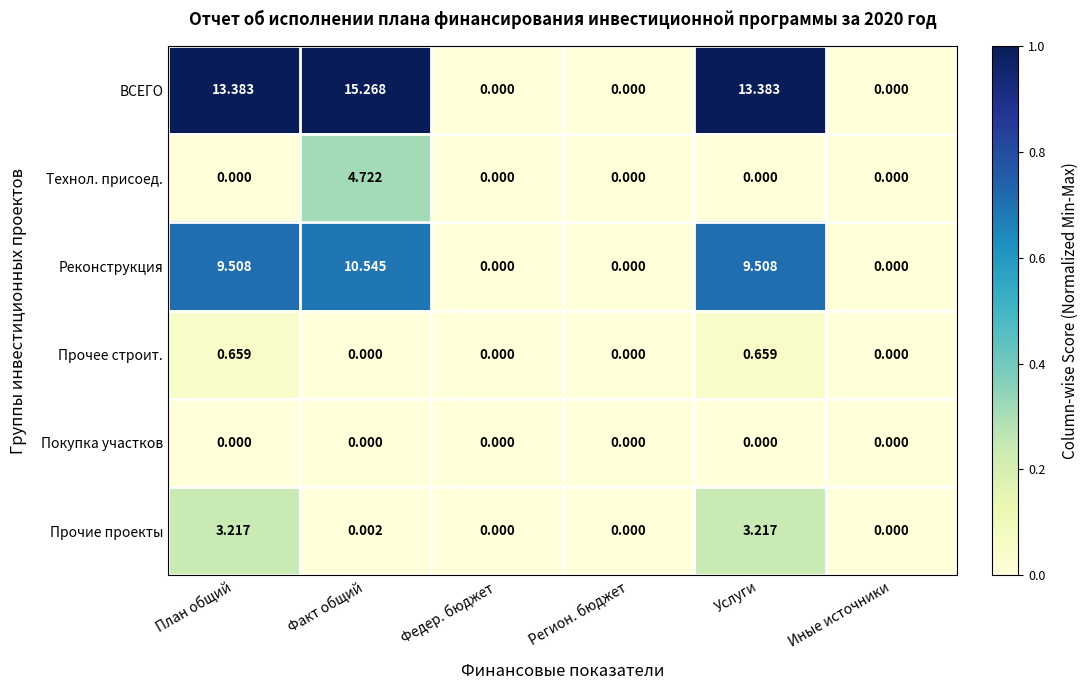

How many values in ВСЕГО are above zero?

3